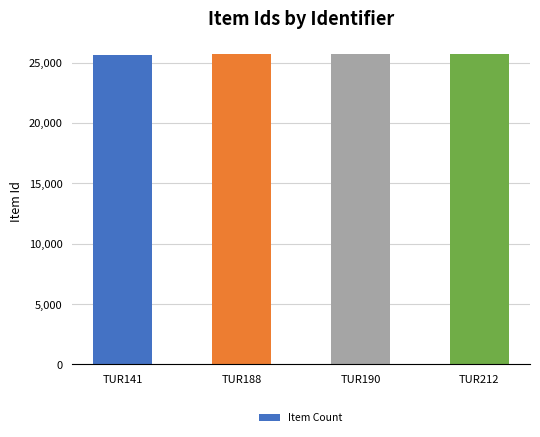

What is the maximum value shown in the chart?

25718